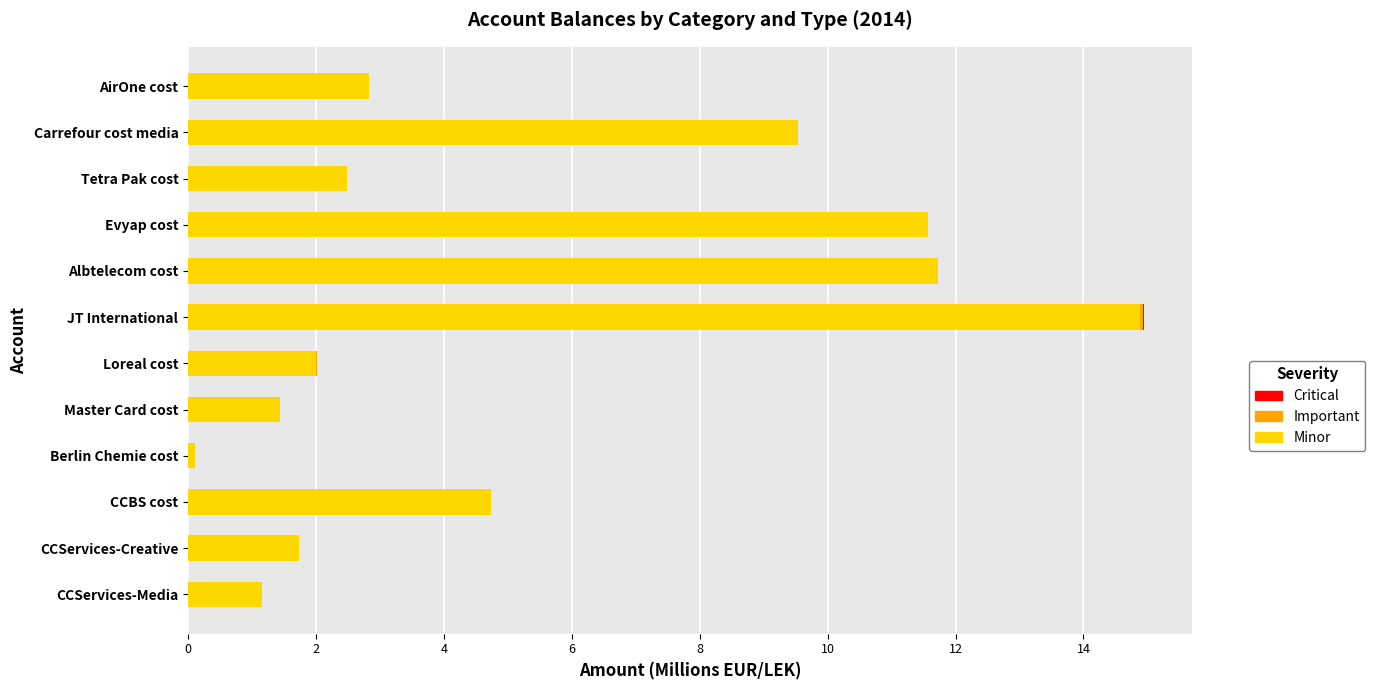

At which category is the sum across all series the highest?

JT International